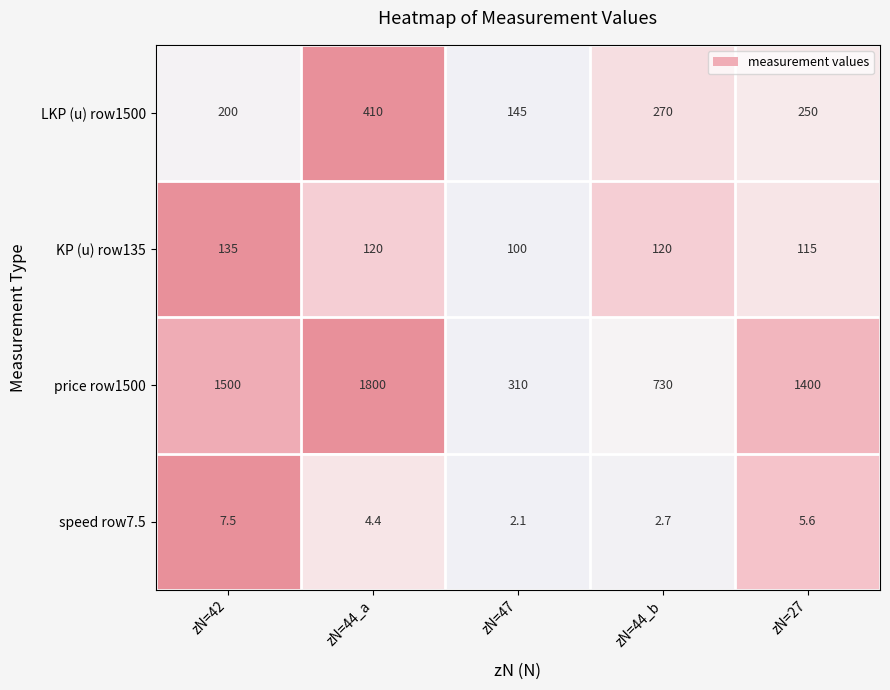

Where is price row1500 nearest to the value 1055?

zN=44_b